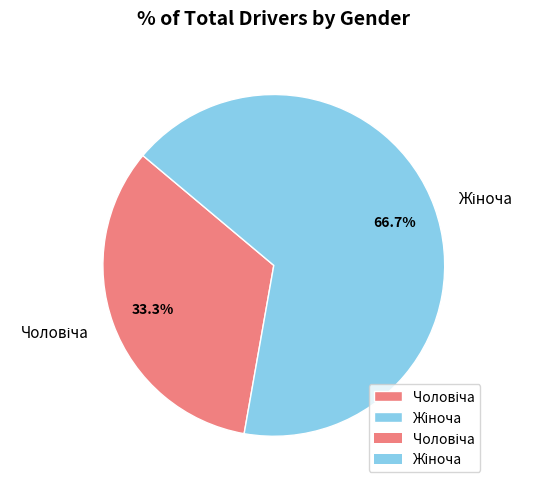

Does any single category account for the majority?

Yes